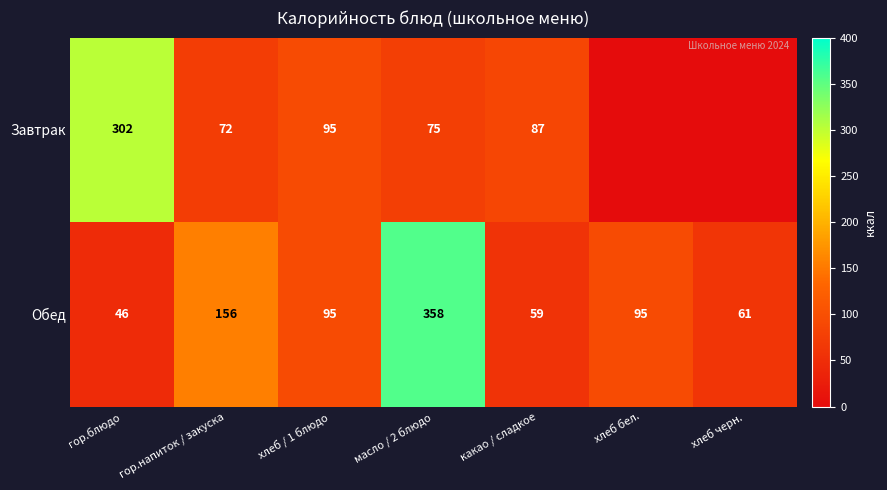

The Завтрак series shows 45.9 at масло / 2 блюдо. True or false?

False